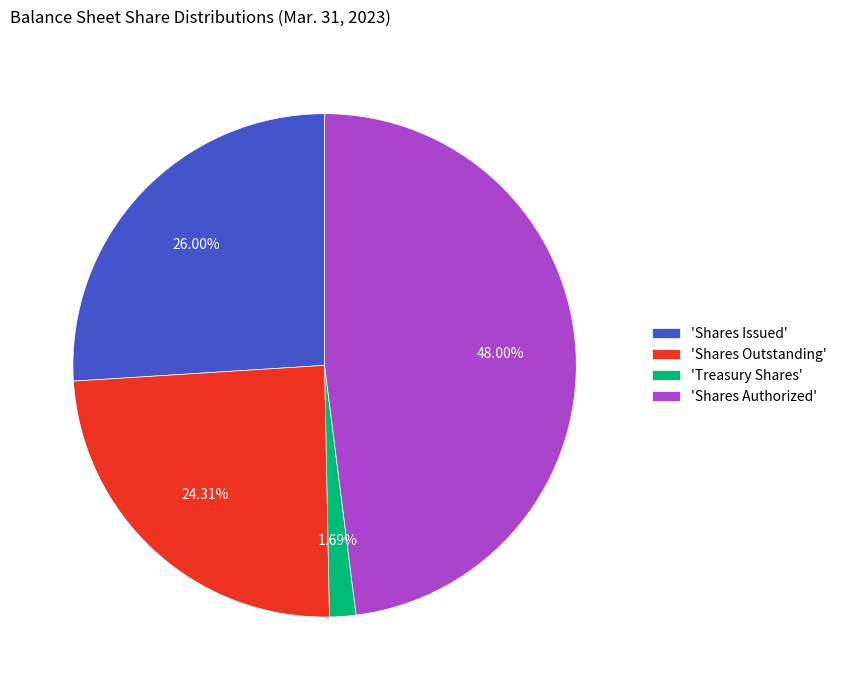

Rank the categories by value from lowest to highest.

'Treasury Shares', 'Shares Outstanding', 'Shares Issued', 'Shares Authorized'